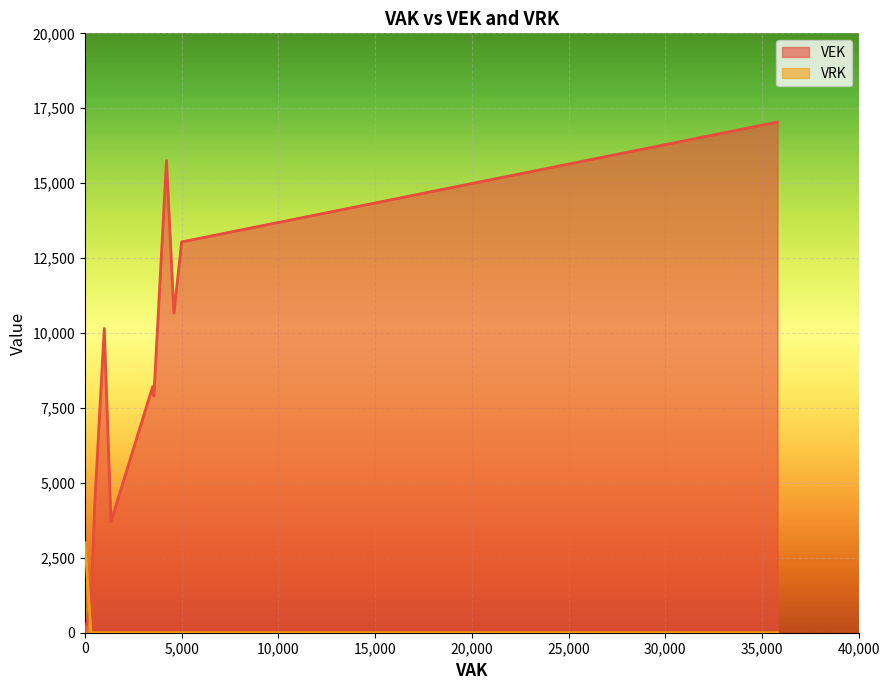

What is the difference between the second highest and minimum values in the VRK series?

3000